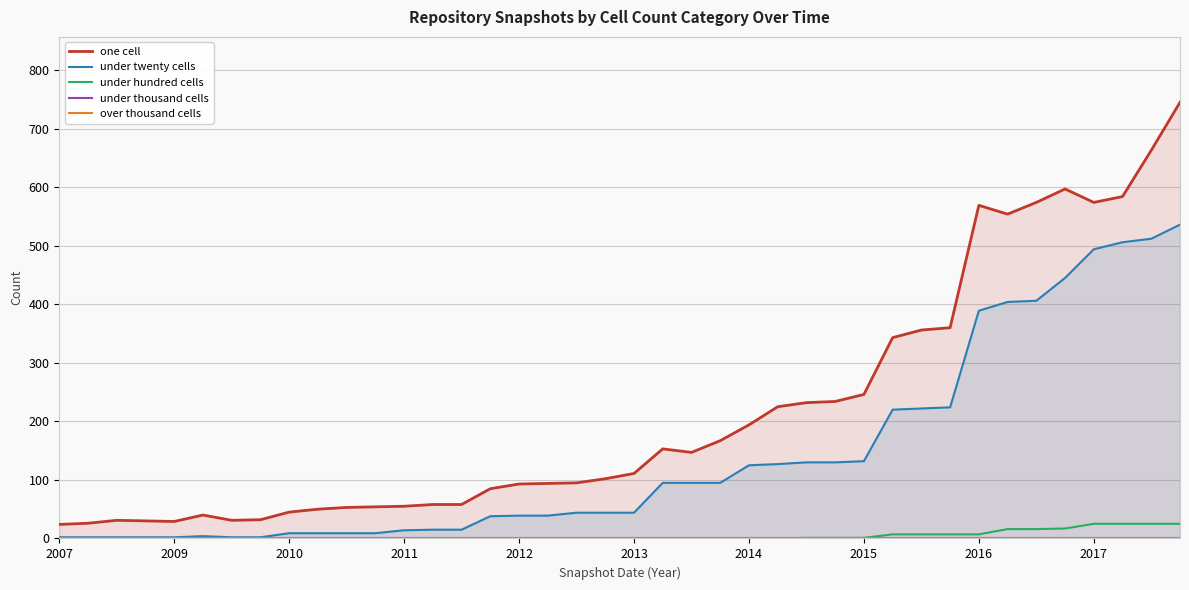

Rank the series at 14 from highest to lowest value.

one cell, under twenty cells, under hundred cells, under thousand cells, over thousand cells